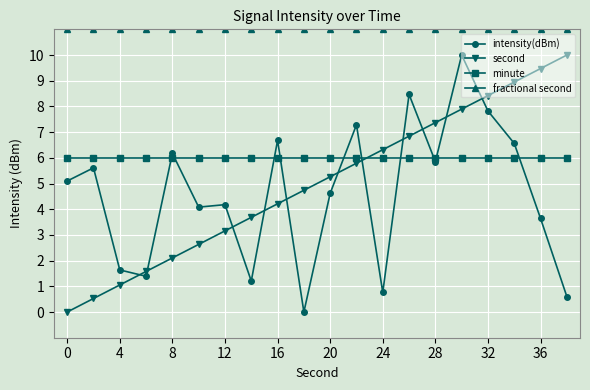

How many intersections are there between intensity(dBm) and minute?

10